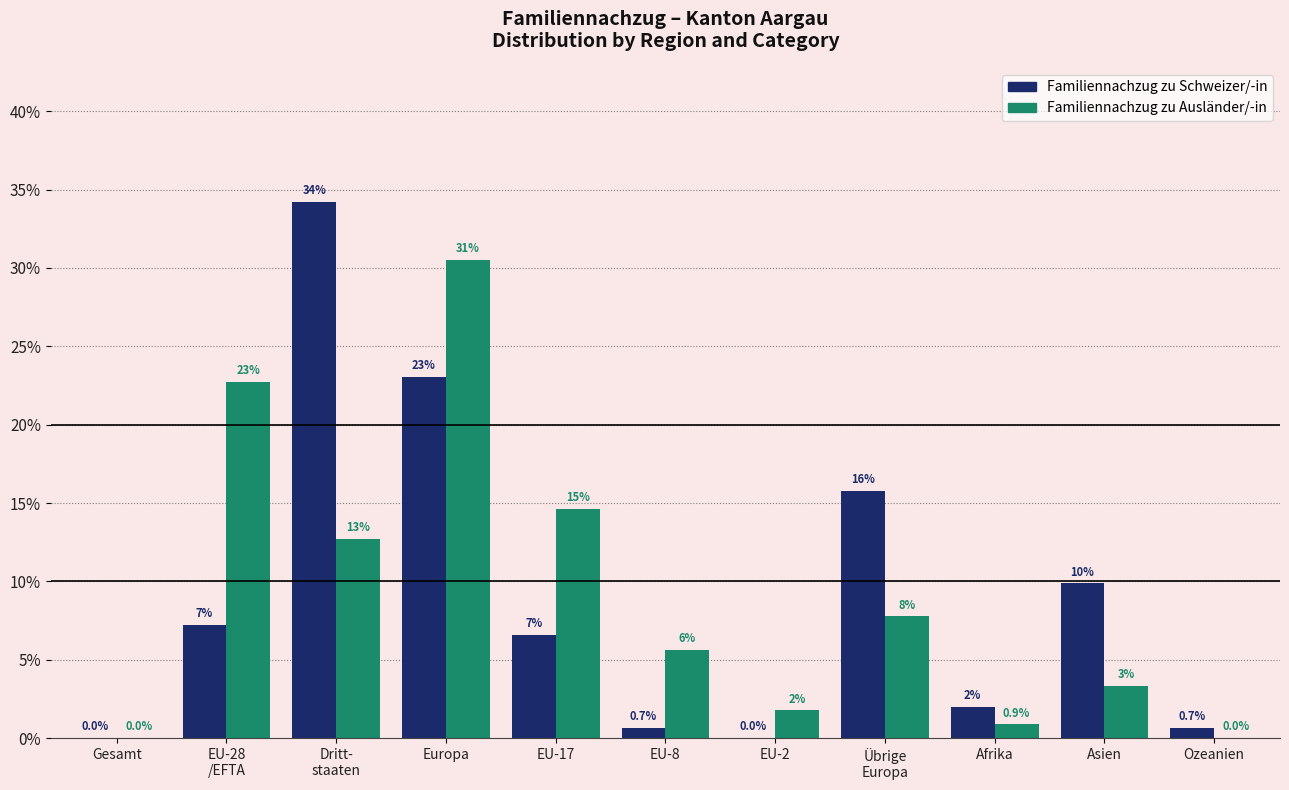

Is the value of Familiennachzug zu Schweizer/-in at Afrika greater than the value of Familiennachzug zu Ausländer/-in at Ozeanien?

Yes